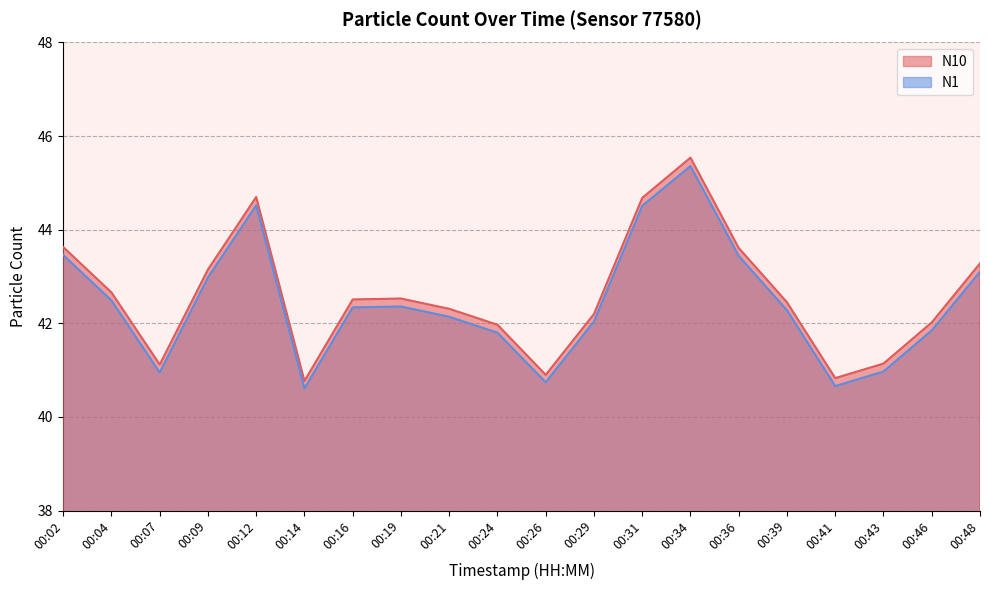

Between 00:12 and 00:26, which is larger?

00:12